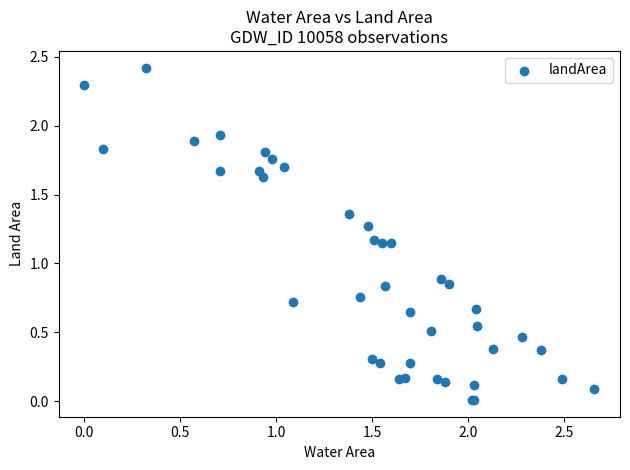

What Y value in the scatter plot is closest to 1?

0.9